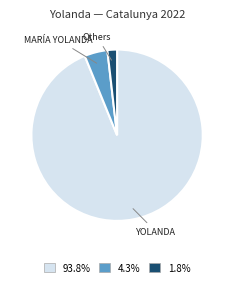

Is there a majority slice in this chart?

Yes